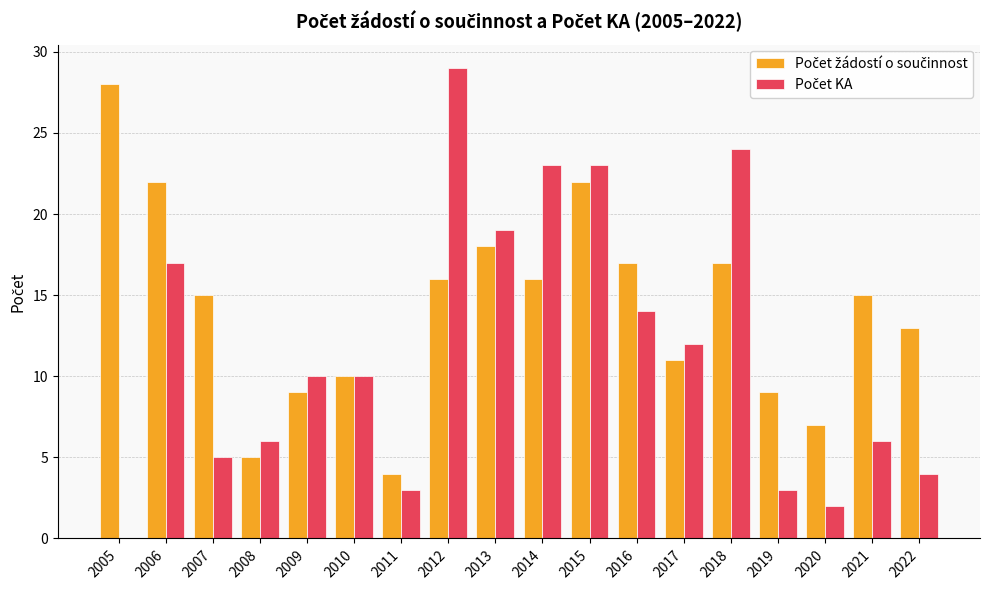

Which category has the highest value across all series?

2012